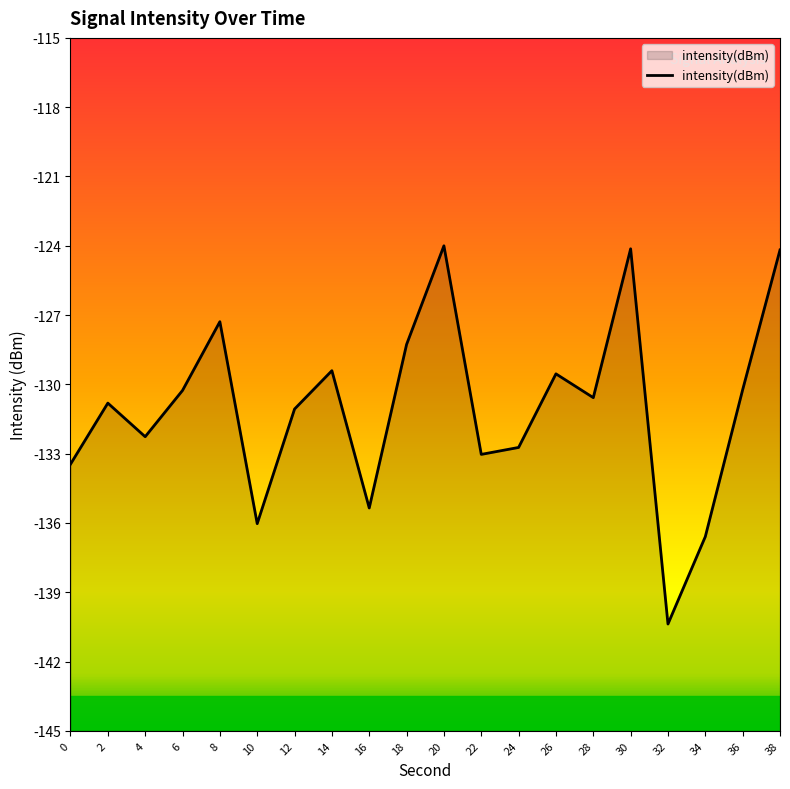

What is the value of the 9th point from the left?

-135.4